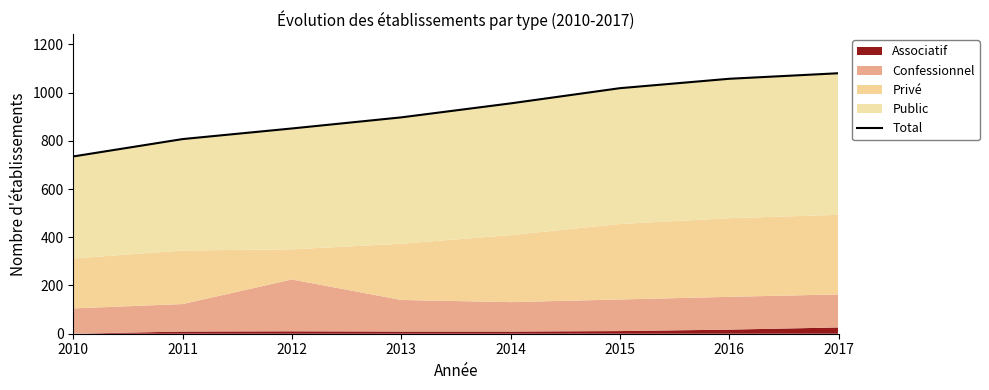

At which category does the chart reach its minimum across all series?

2010